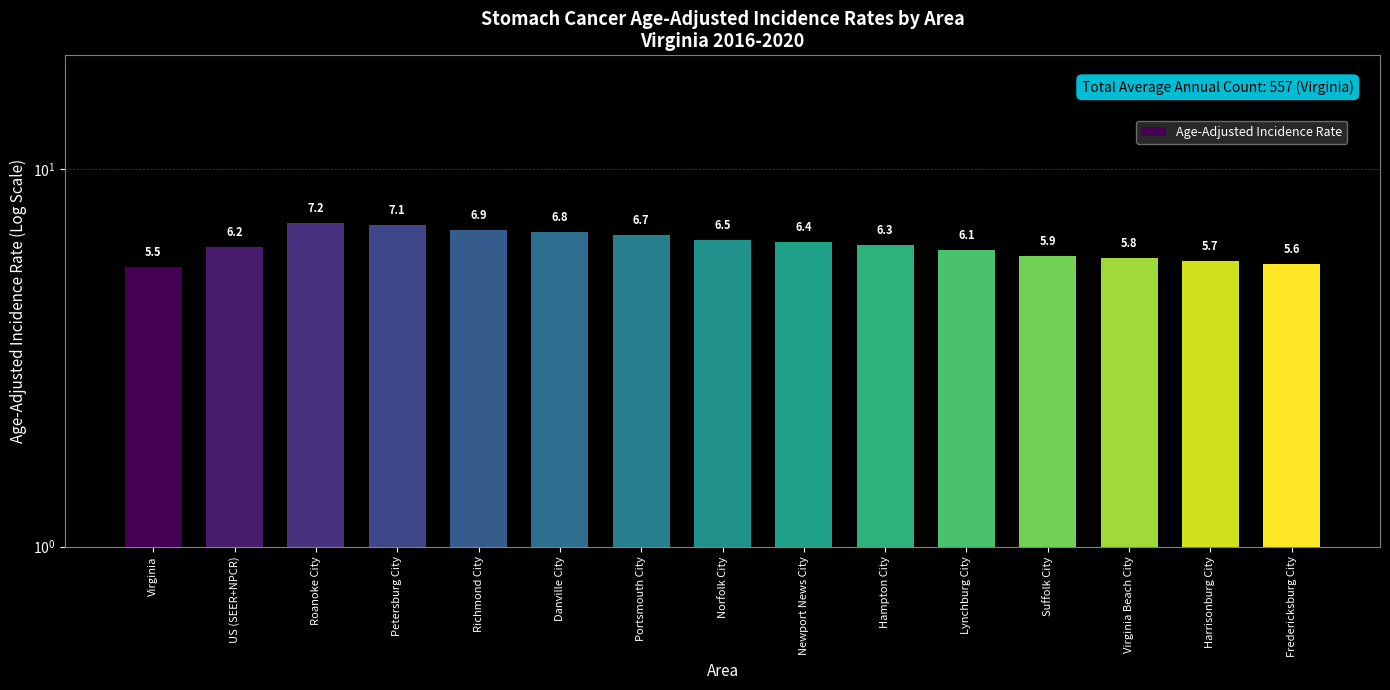

What is the ratio of the value at Suffolk City to the value at Virginia Beach City?

1.0